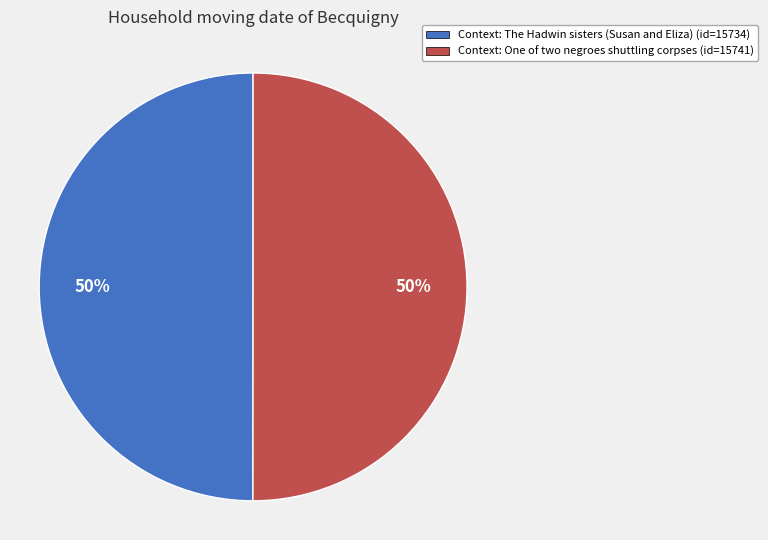

To the nearest percent, what is the average slice percentage?

50%